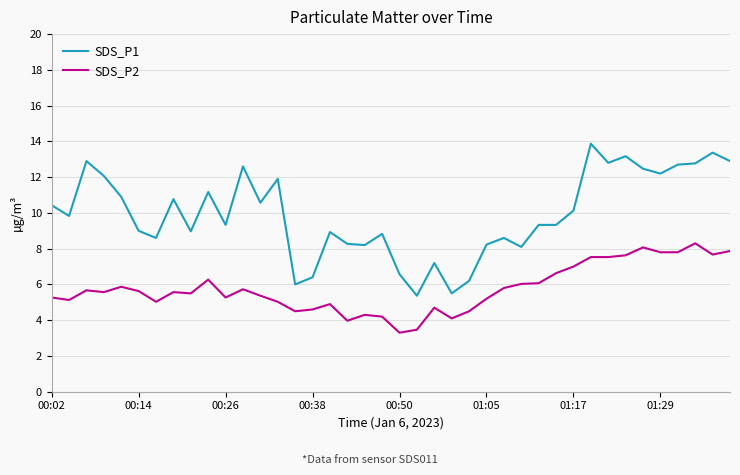

Which series has the largest range (max minus min)?

SDS_P1